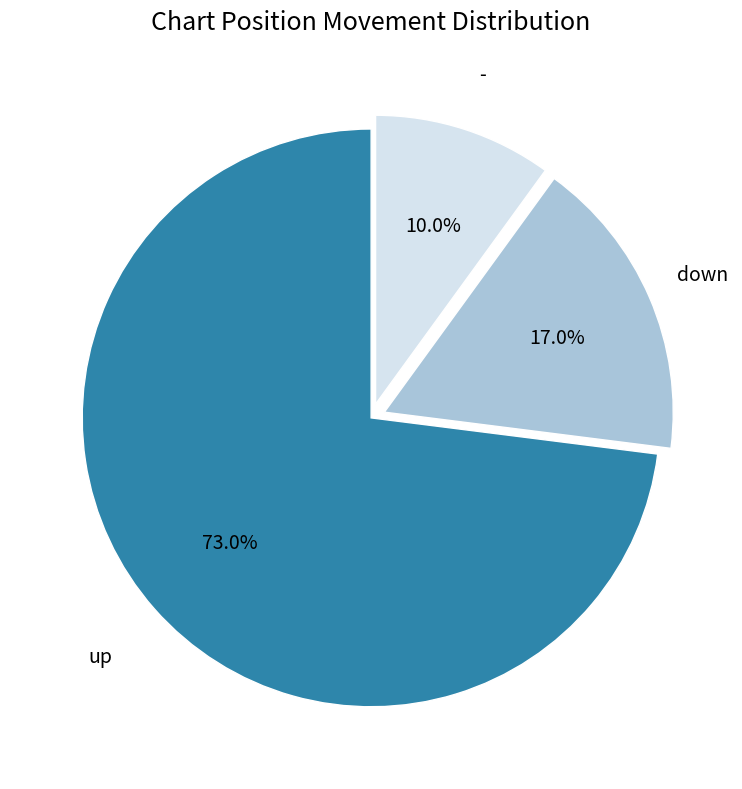

How many segments does this pie chart have?

3